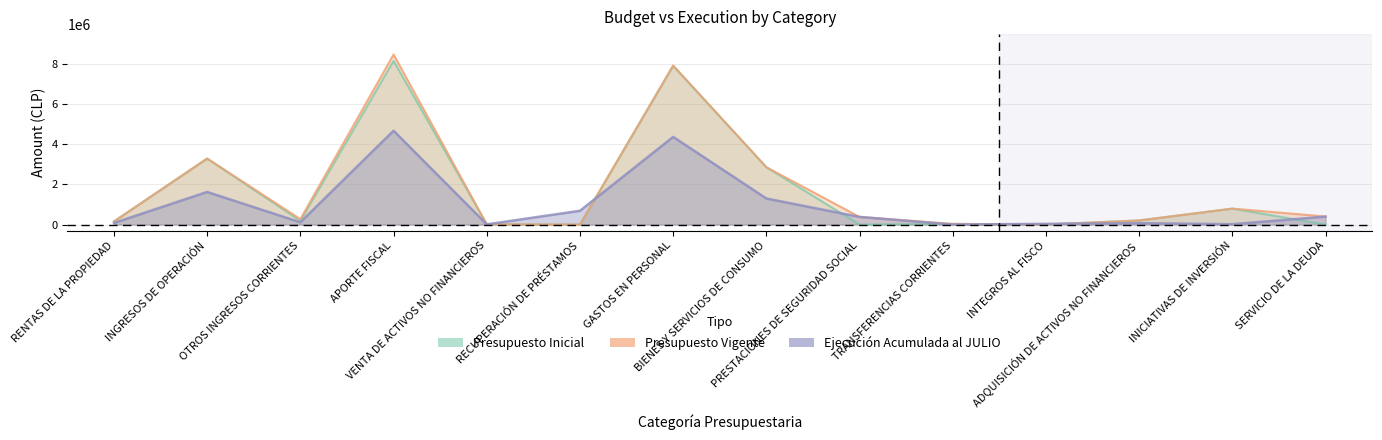

What is the average value of the Ejecución Acumulada al JULIO series?

981250